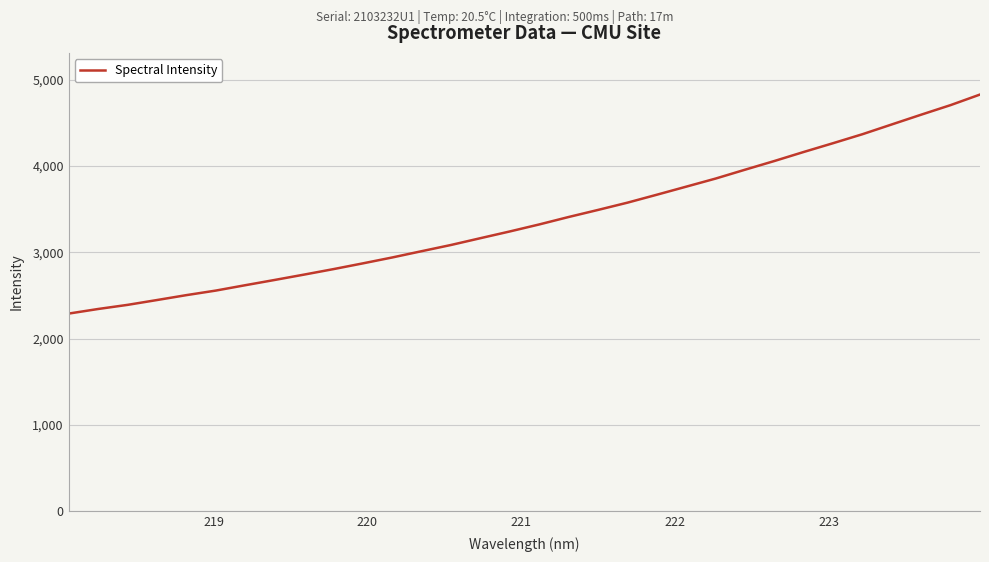

What is the maximum value shown in the chart?

4827.9